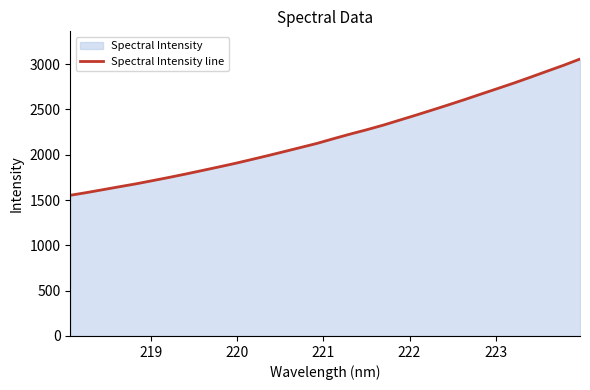

What is the difference between the maximum and minimum values?

1503.1